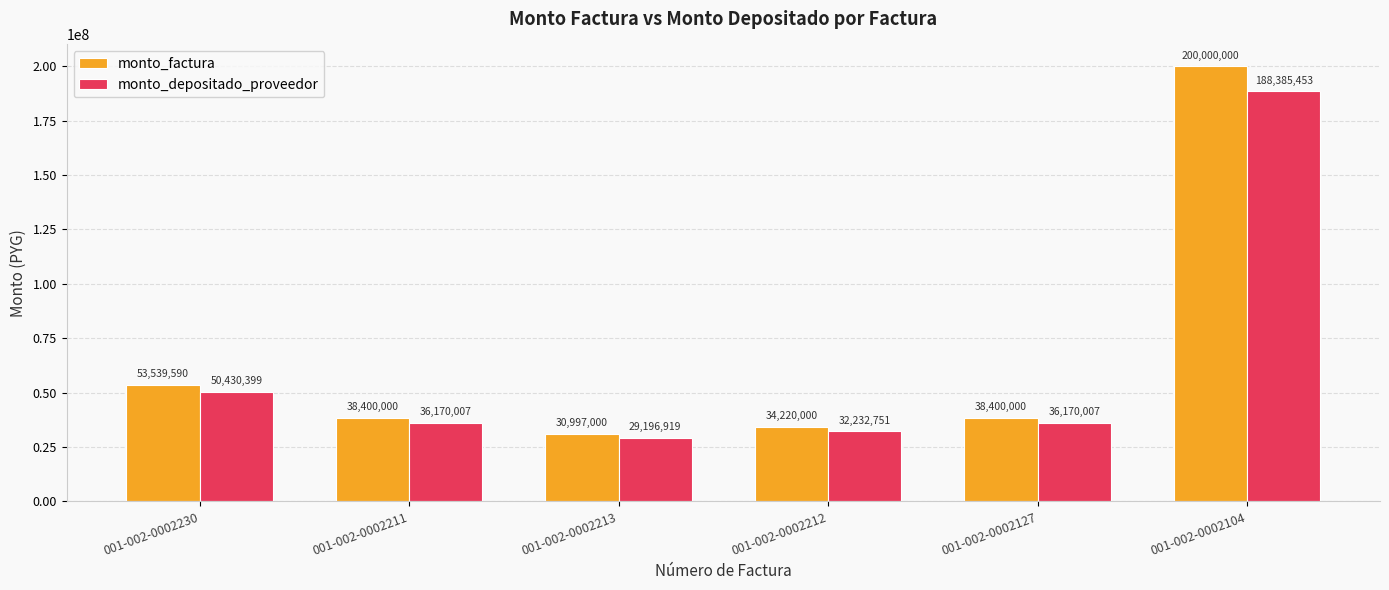

What is the sum of the monto_depositado_proveedor values at 001-002-0002230 and 001-002-0002213?

79627318